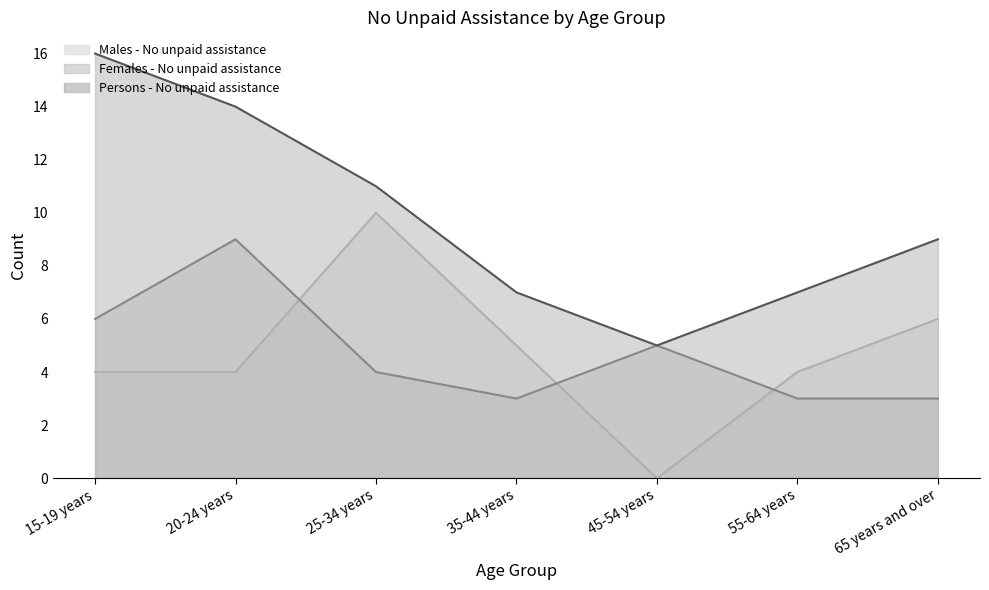

What is the sum of all Persons - No unpaid assistance values?

69